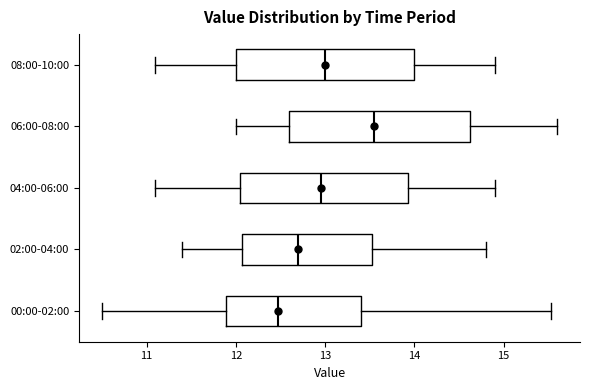

Where does the median line of the box for 06:00-08:00 sit on the x-axis? The values are not printed on the chart, so give them approximately, as read against the axis.

13.6